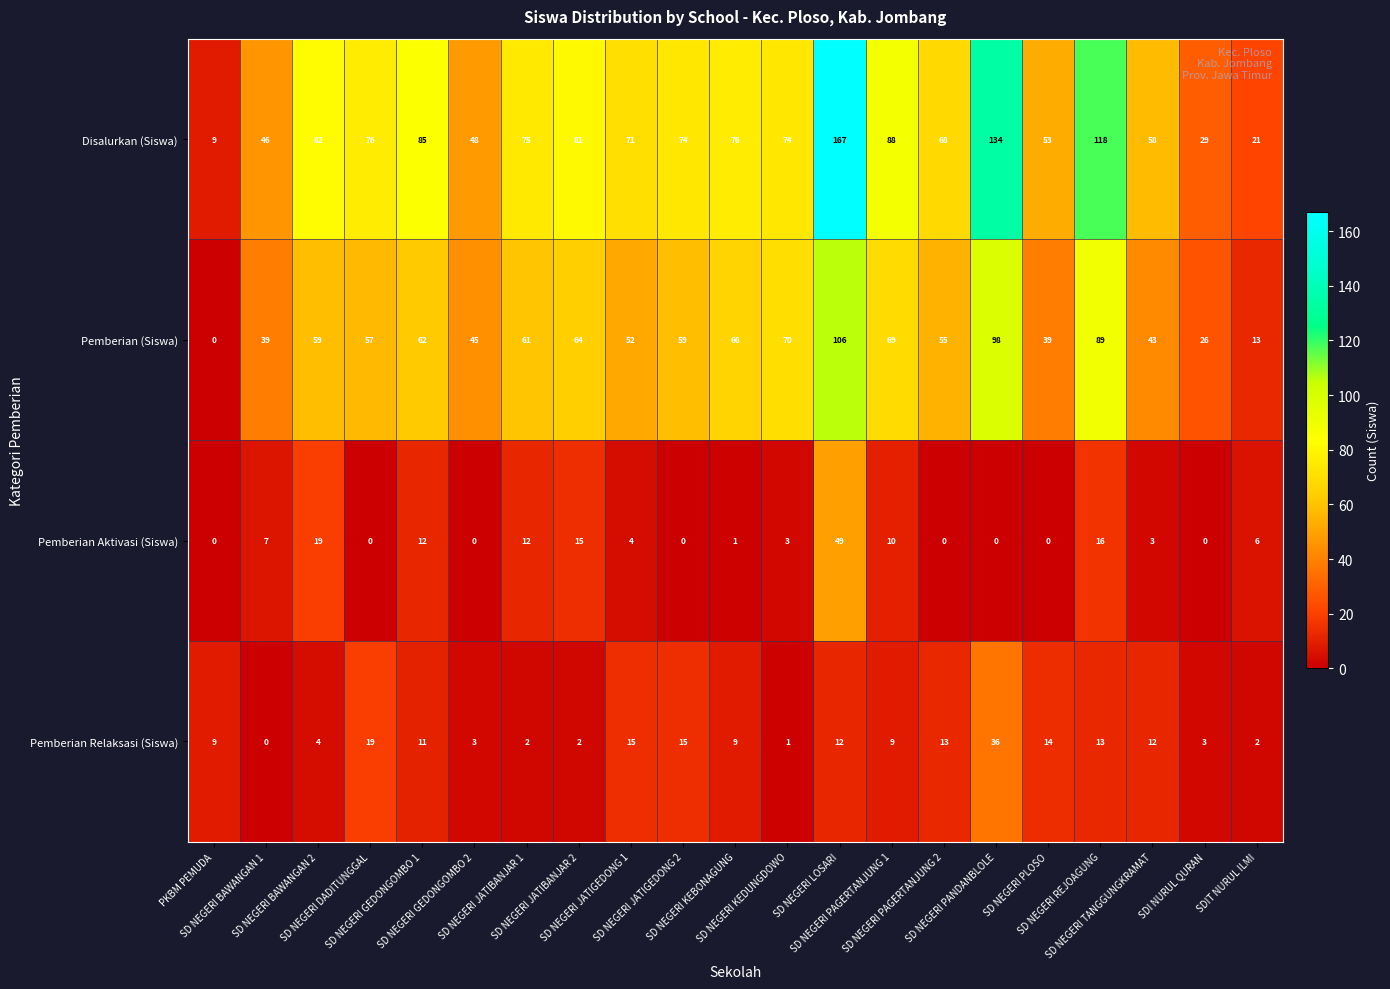

What is the average value of the Pemberian Aktivasi (Siswa) series?

7